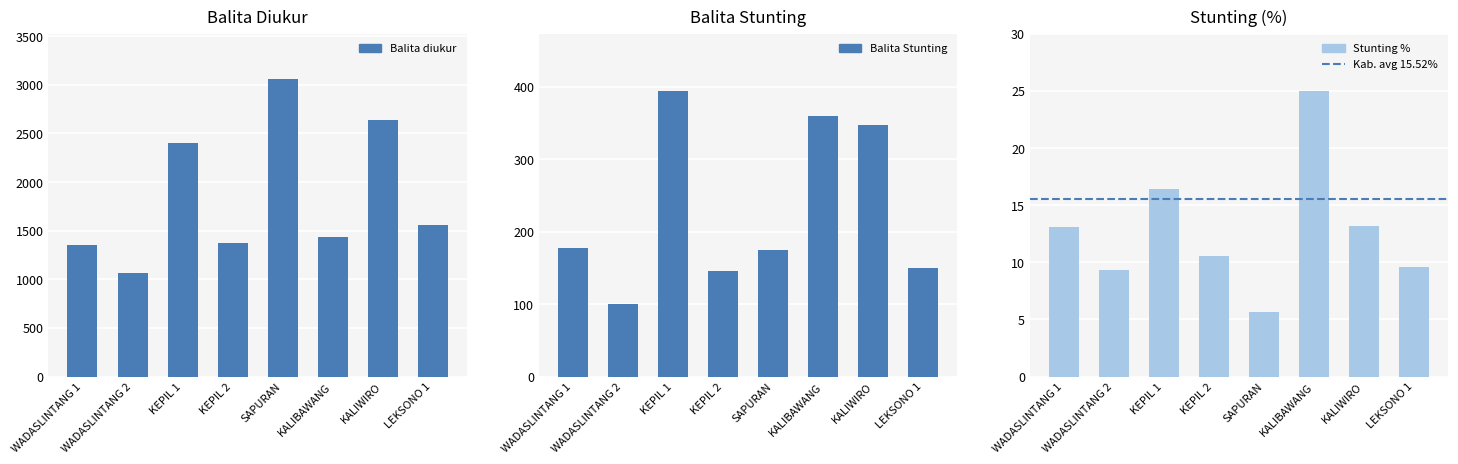

Which series has the largest total across all categories?

Balita diukur